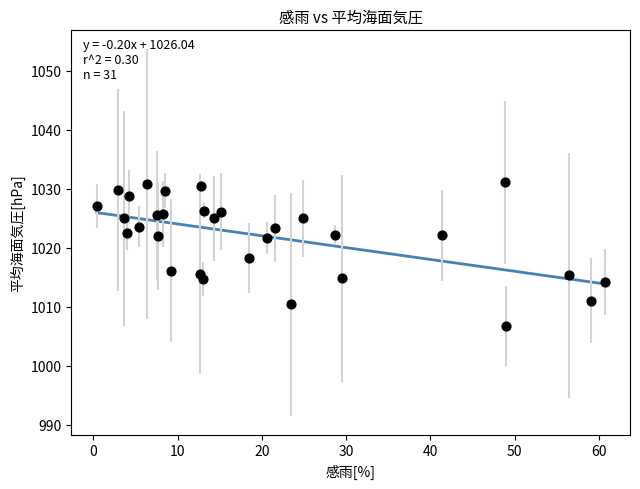

What is the range of X values (max minus min)?

60.3